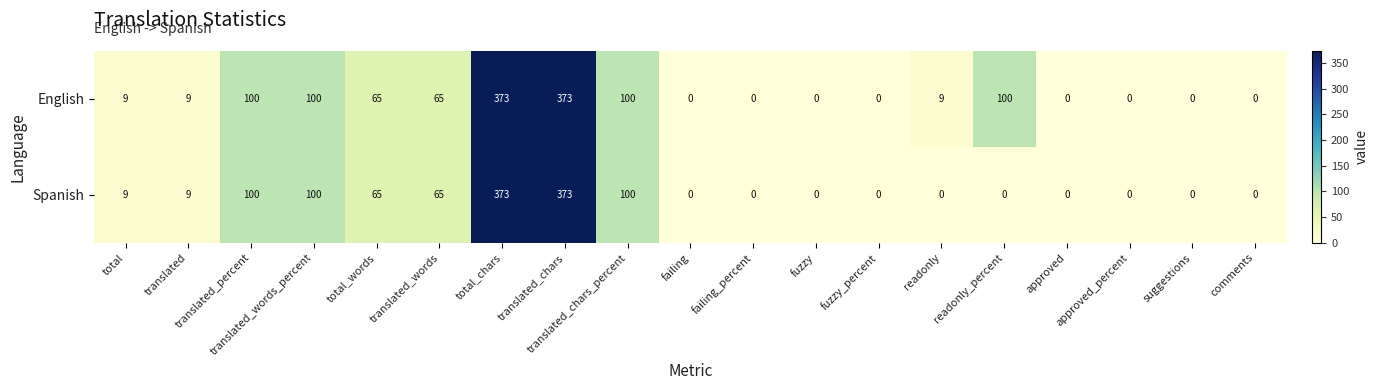

What is the difference between the highest and lowest values at readonly?

9